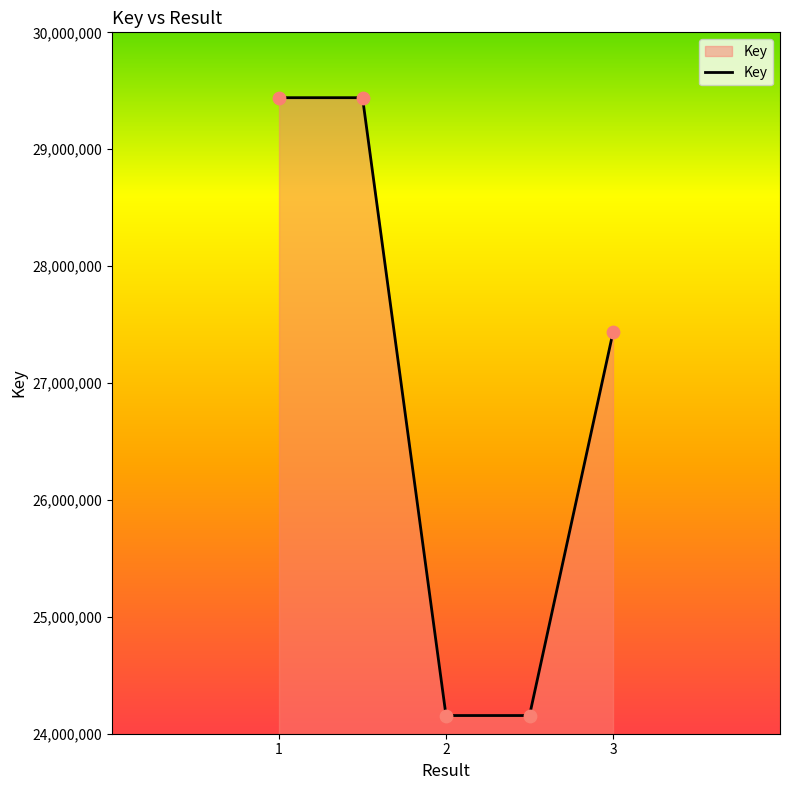

What is the difference between the second highest and minimum values?

5285364